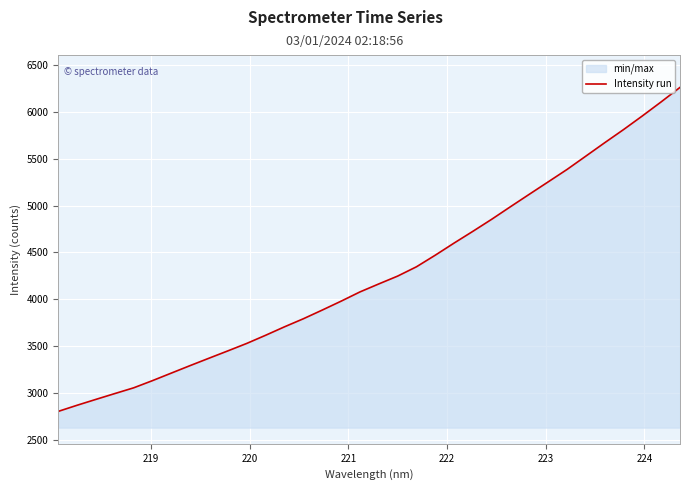

What is the smallest value displayed?

2802.2